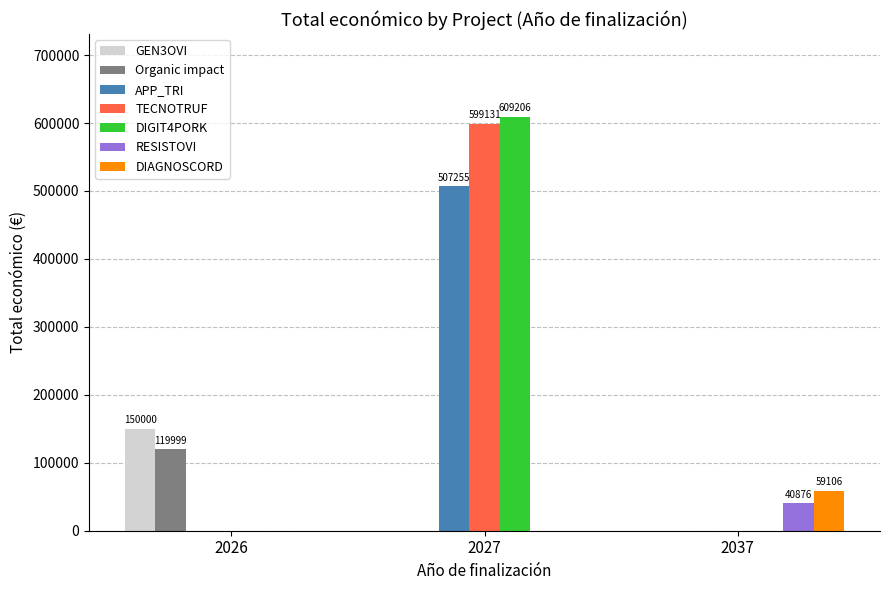

How many categories are shown in the chart?

3